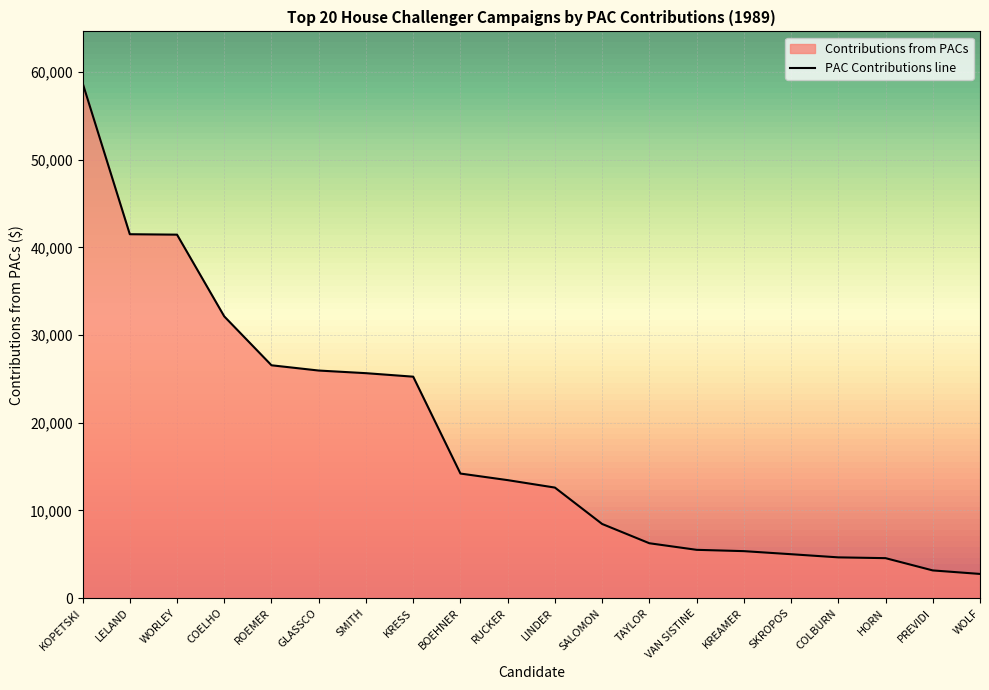

What is the minimum value shown in the chart?

2750